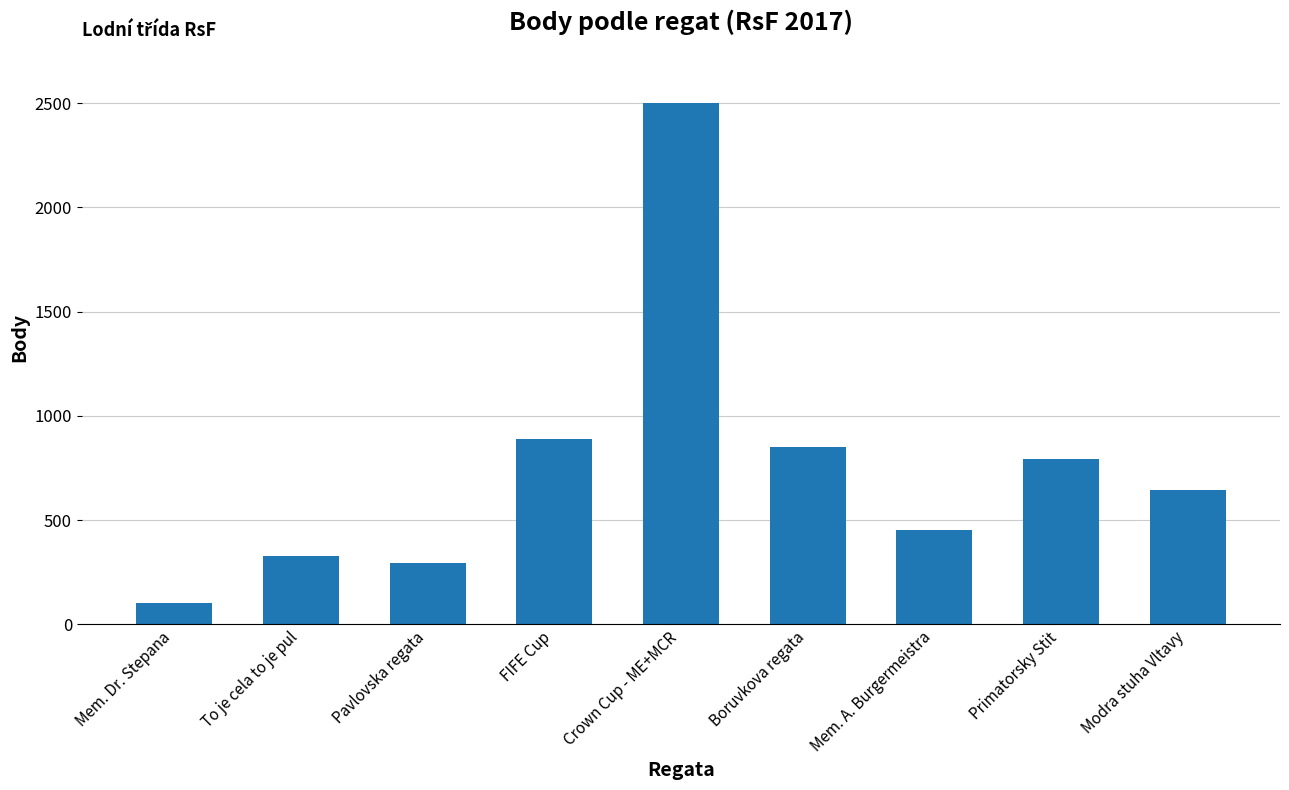

Does the chart contain any negative values?

No